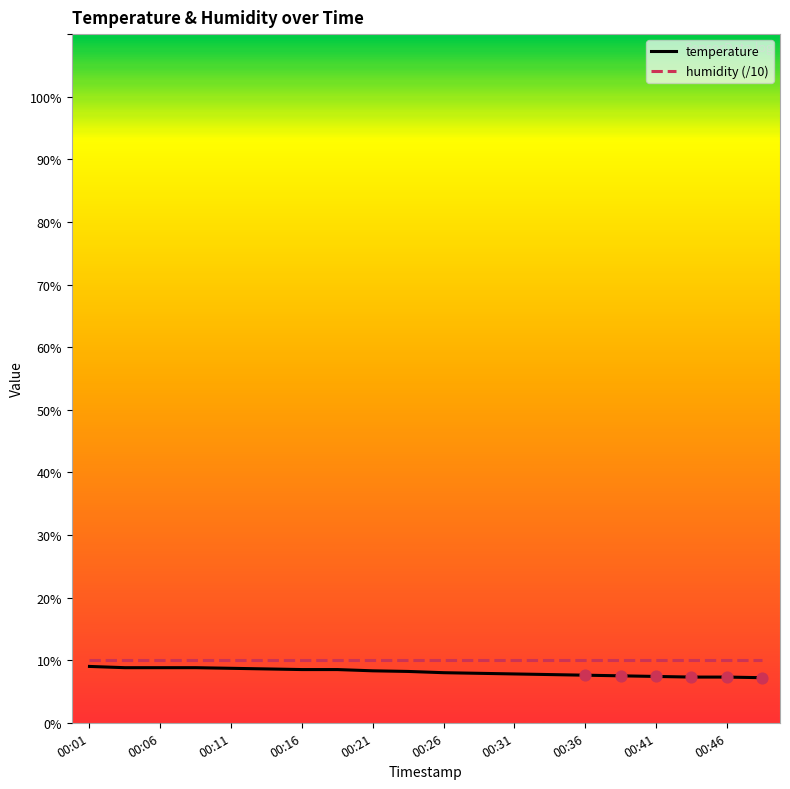

What is the highest value of the temperature series?

9.0